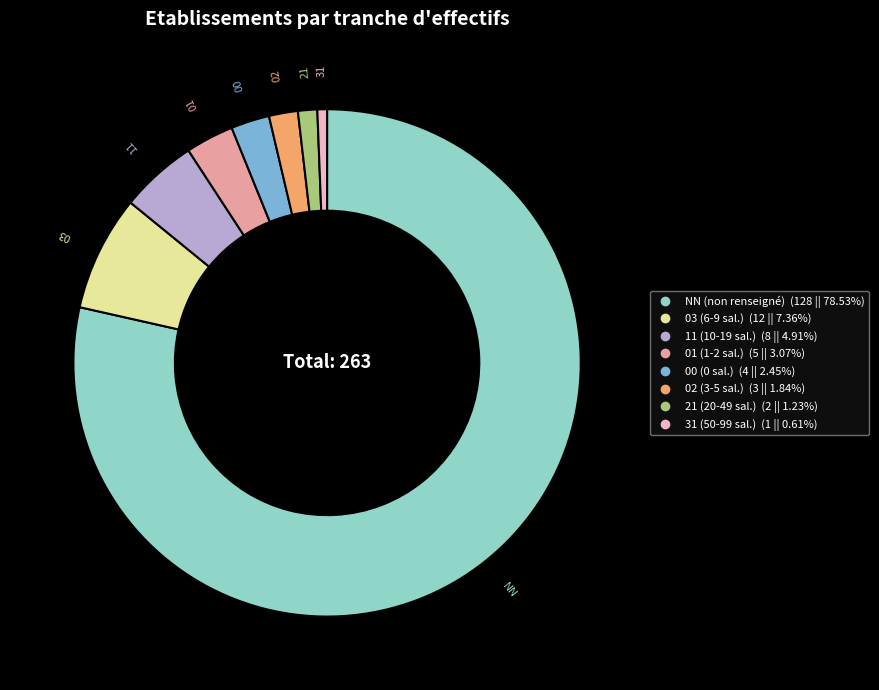

Does any single category account for the majority?

Yes